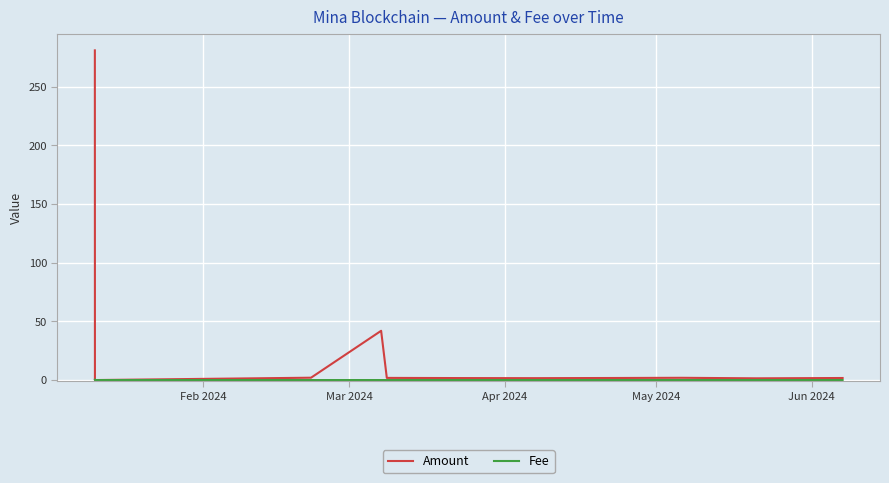

Which series has the largest total across all categories?

Amount